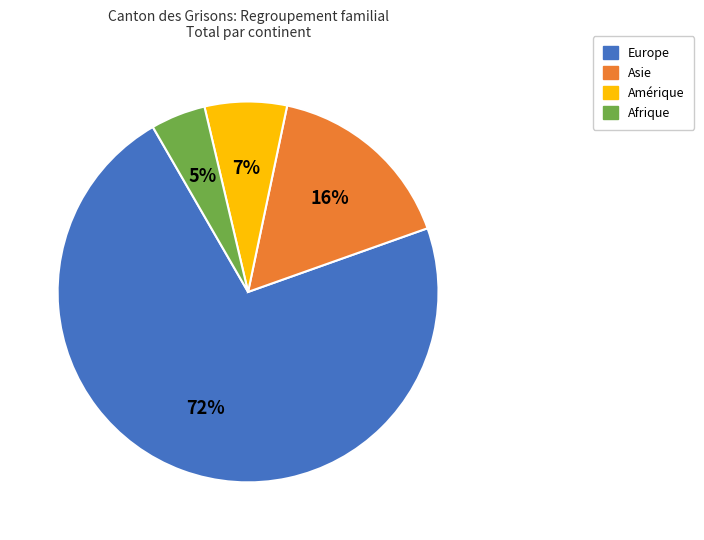

True or false: Amérique accounts for 7% of the total.

True